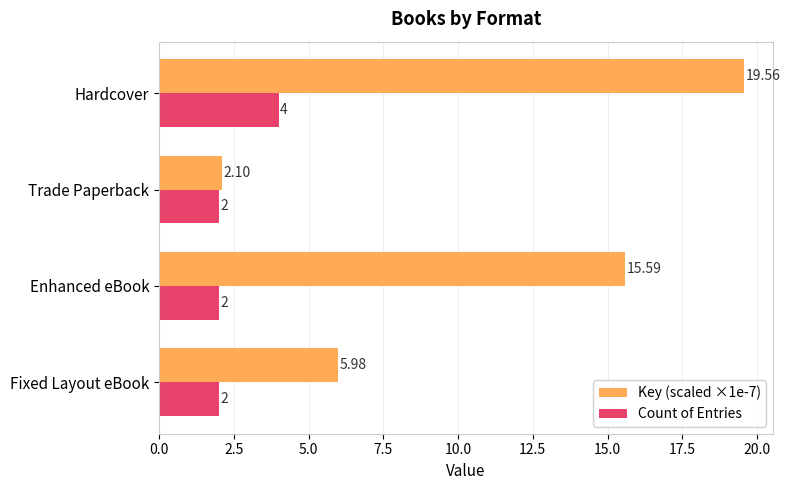

Which series changed the most between Trade Paperback and Hardcover?

Key (scaled ×1e-7)